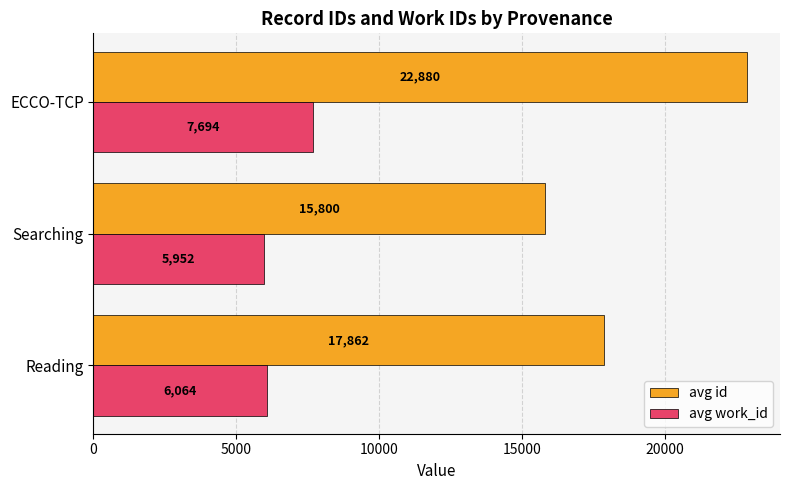

What is the difference between the avg work_id values at Searching and ECCO-TCP?

1742.0